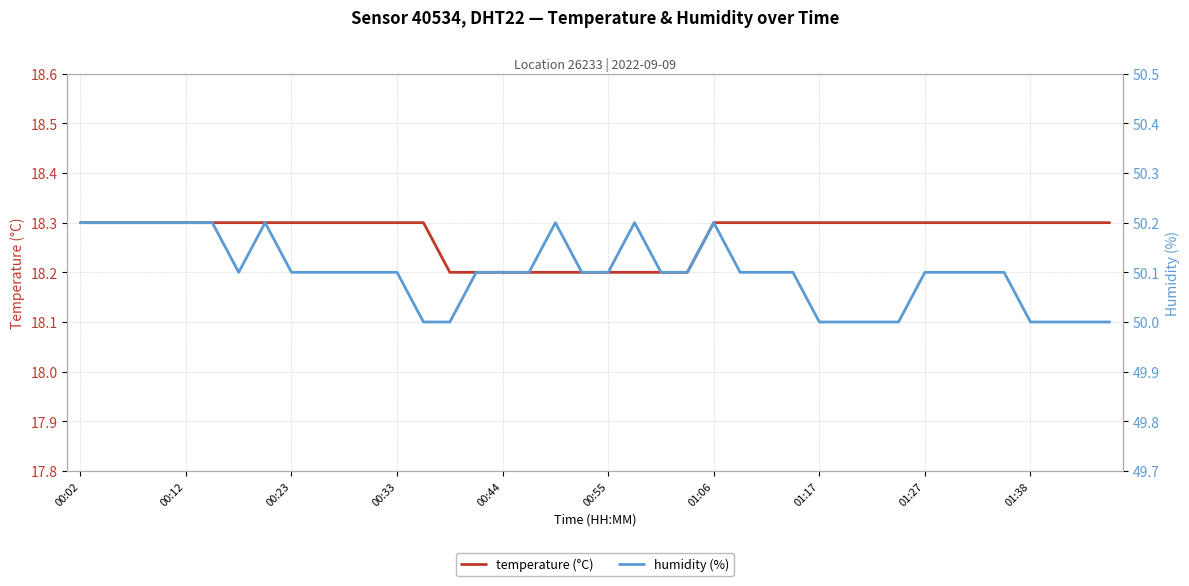

Rank the series at 30 from highest to lowest value.

humidity (%), temperature (°C)